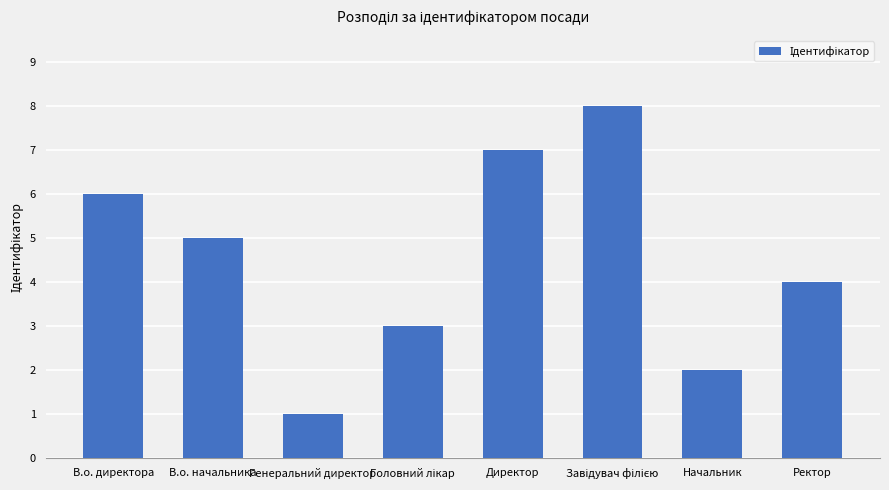

What is the minimum value shown in the chart?

1